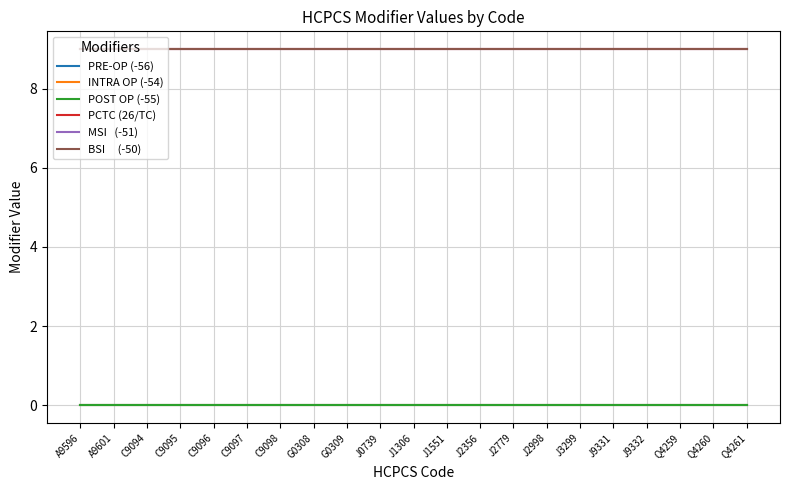

Reading left to right, extract all data points from this chart.

PRE-OP (-56): A9596=0	A9601=0	C9094=0	C9095=0	C9096=0	C9097=0	C9098=0	G0308=0	G0309=0	J0739=0	J1306=0	J1551=0	J2356=0	J2779=0	J2998=0	J3299=0	J9331=0	J9332=0	Q4259=0	Q4260=0	Q4261=0
INTRA OP (-54): A9596=0	A9601=0	C9094=0	C9095=0	C9096=0	C9097=0	C9098=0	G0308=0	G0309=0	J0739=0	J1306=0	J1551=0	J2356=0	J2779=0	J2998=0	J3299=0	J9331=0	J9332=0	Q4259=0	Q4260=0	Q4261=0
POST OP (-55): A9596=0	A9601=0	C9094=0	C9095=0	C9096=0	C9097=0	C9098=0	G0308=0	G0309=0	J0739=0	J1306=0	J1551=0	J2356=0	J2779=0	J2998=0	J3299=0	J9331=0	J9332=0	Q4259=0	Q4260=0	Q4261=0
PCTC (26/TC): A9596=9	A9601=9	C9094=9	C9095=9	C9096=9	C9097=9	C9098=9	G0308=9	G0309=9	J0739=9	J1306=9	J1551=9	J2356=9	J2779=9	J2998=9	J3299=9	J9331=9	J9332=9	Q4259=9	Q4260=9	Q4261=9
MSI   (-51): A9596=9	A9601=9	C9094=9	C9095=9	C9096=9	C9097=9	C9098=9	G0308=9	G0309=9	J0739=9	J1306=9	J1551=9	J2356=9	J2779=9	J2998=9	J3299=9	J9331=9	J9332=9	Q4259=9	Q4260=9	Q4261=9
BSI     (-50): A9596=9	A9601=9	C9094=9	C9095=9	C9096=9	C9097=9	C9098=9	G0308=9	G0309=9	J0739=9	J1306=9	J1551=9	J2356=9	J2779=9	J2998=9	J3299=9	J9331=9	J9332=9	Q4259=9	Q4260=9	Q4261=9